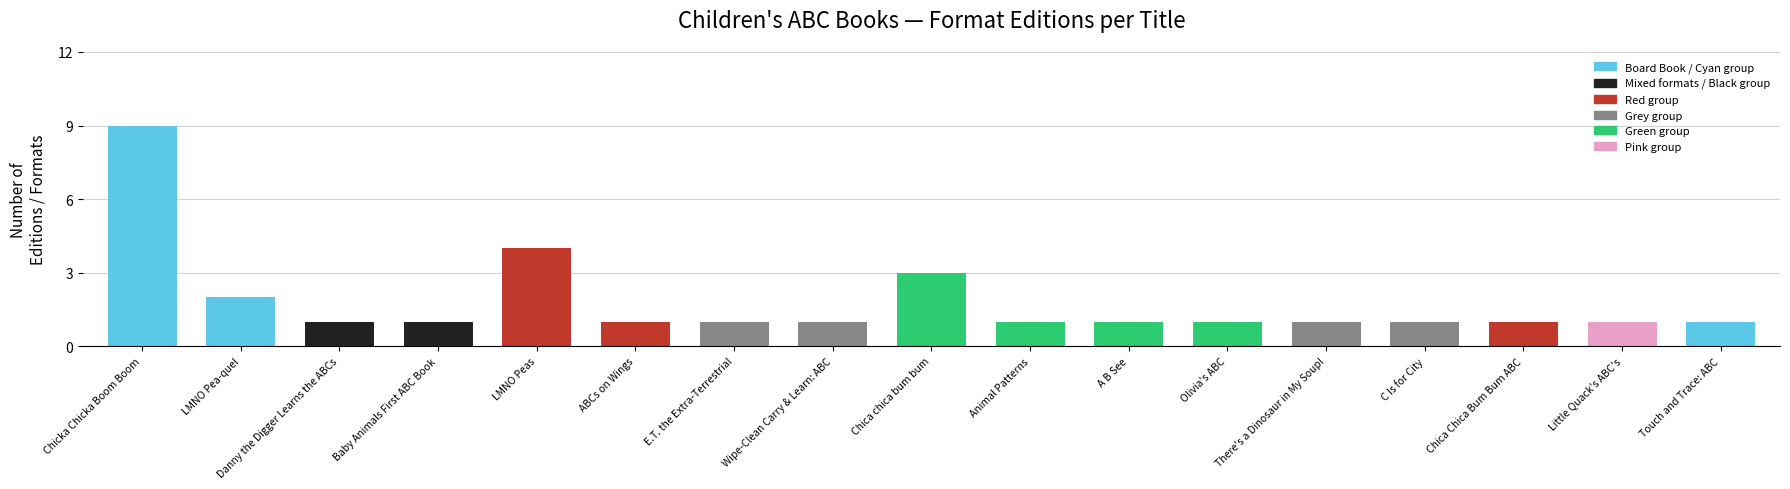

Is it true that the value at Danny the Digger Learns the ABCs is 2?

False